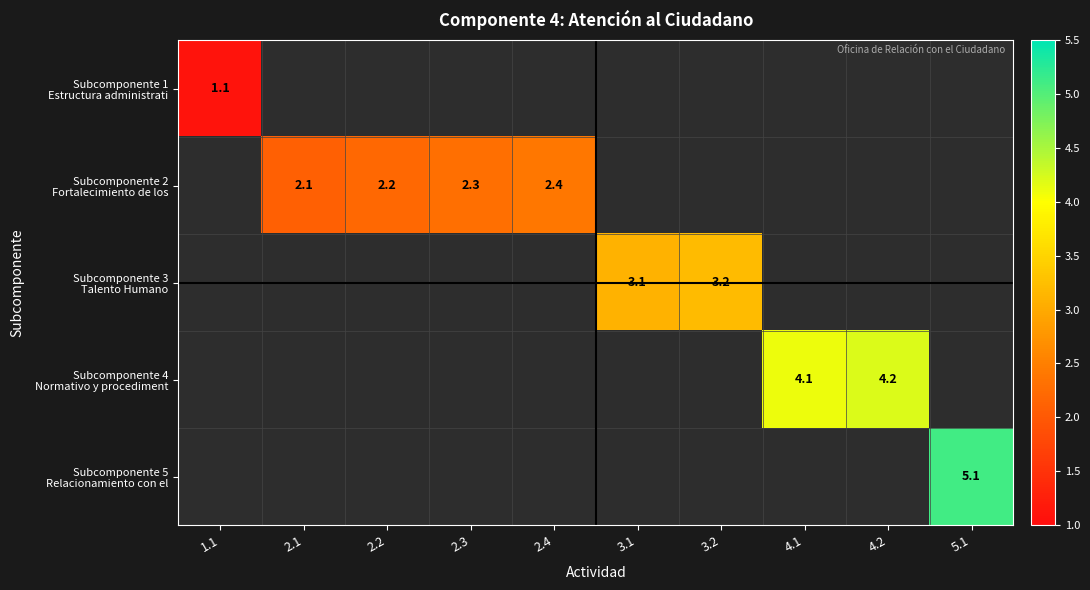

At which label is Subcomponente 1 Estructura administrati closest to 1?

1.1